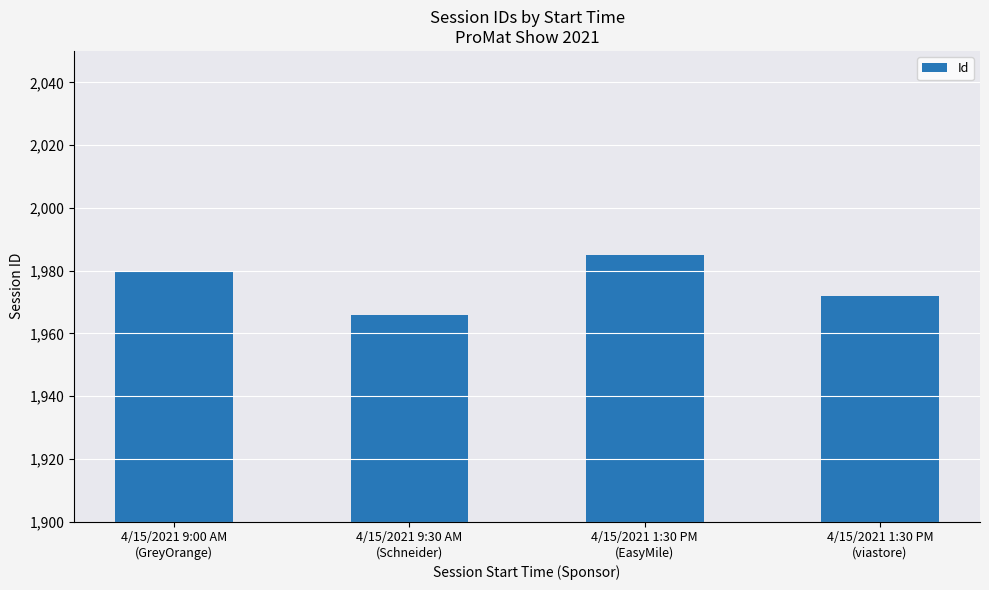

Which label corresponds to the smallest value in the chart?

4/15/2021 9:30 AM
(Schneider)